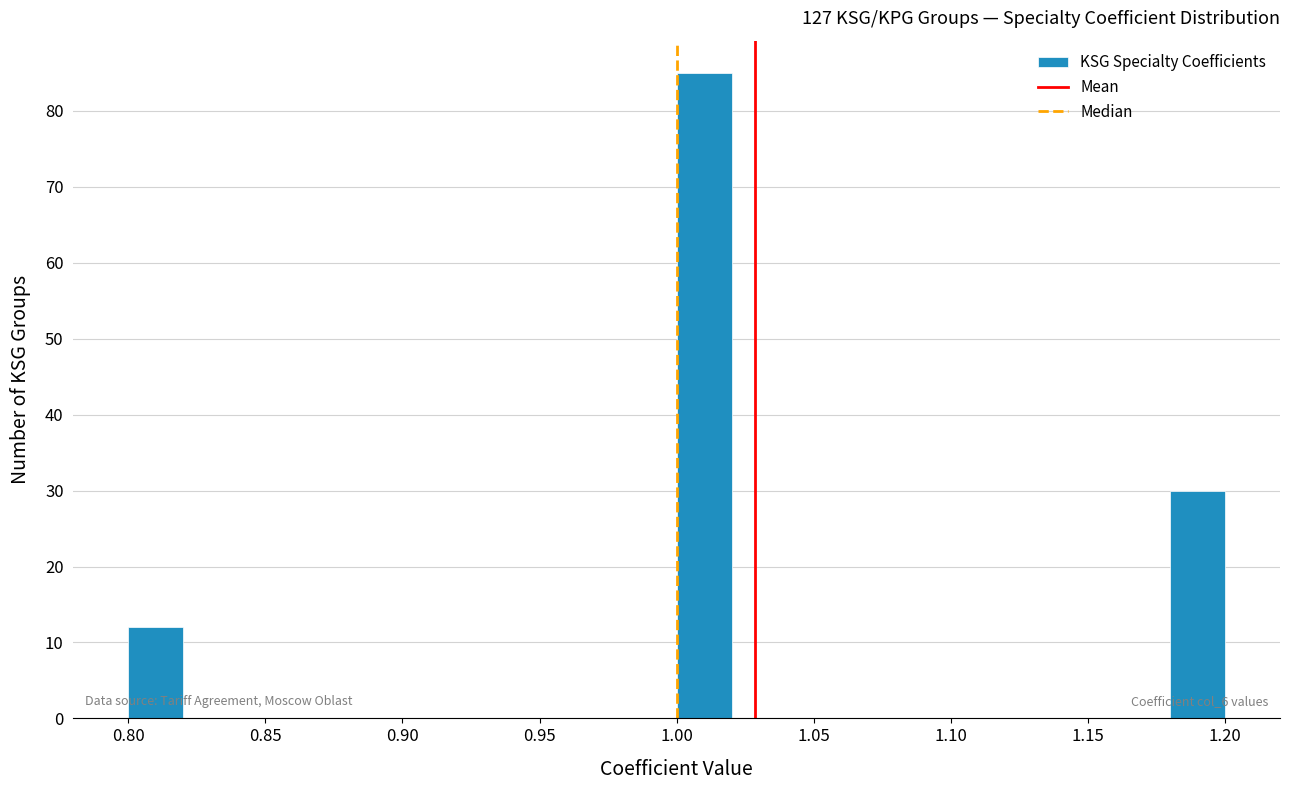

Over which range of the x-axis is the bar tallest?

1.00 to 1.02